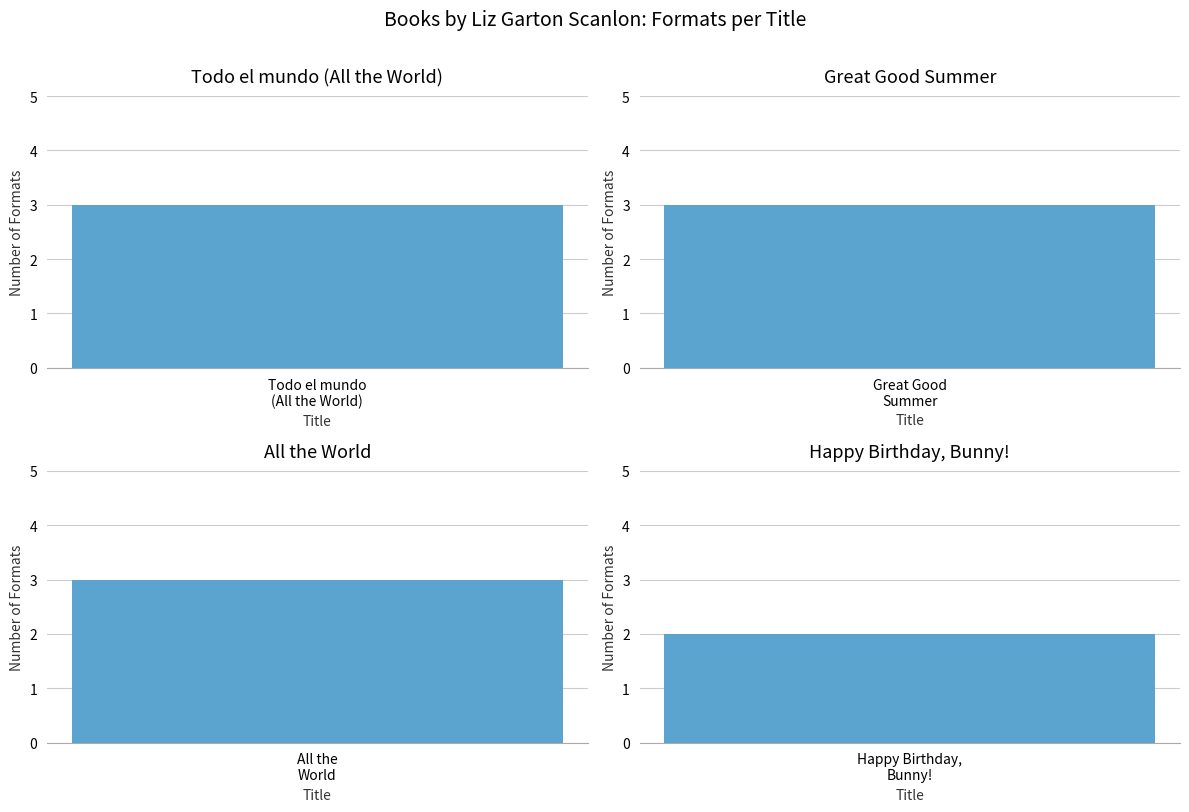

What is the difference between the second highest and minimum values?

1